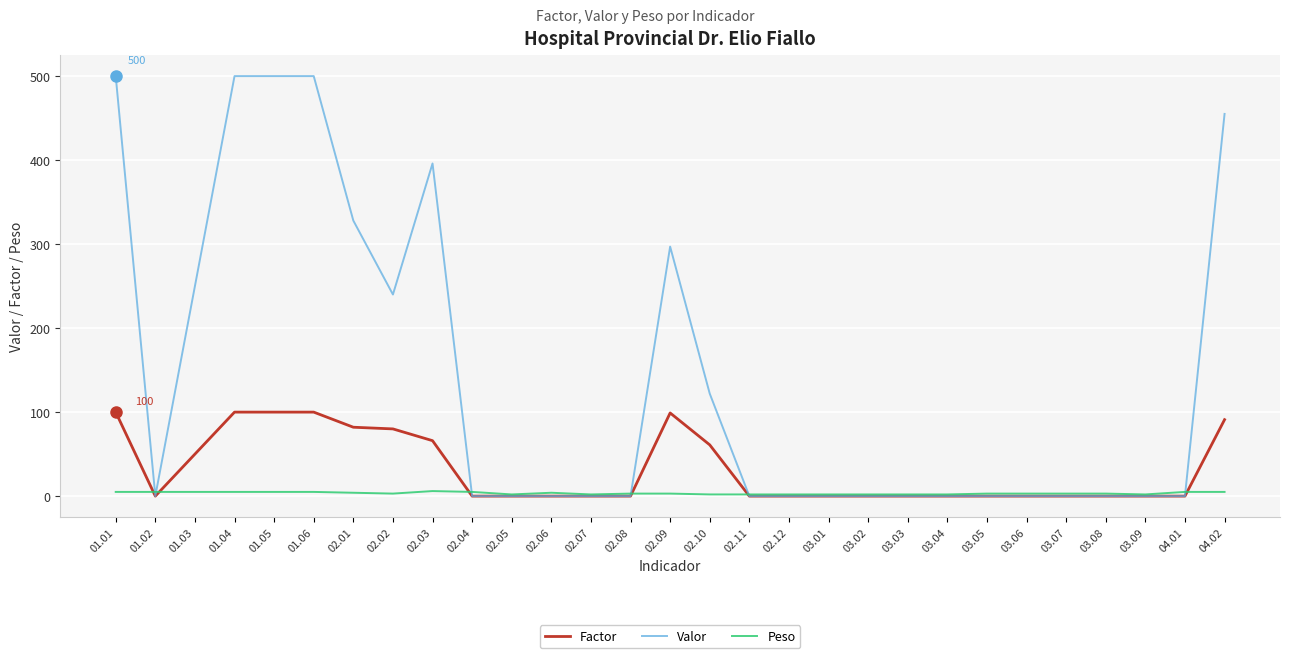

How many times do Valor and Peso cross each other?

6